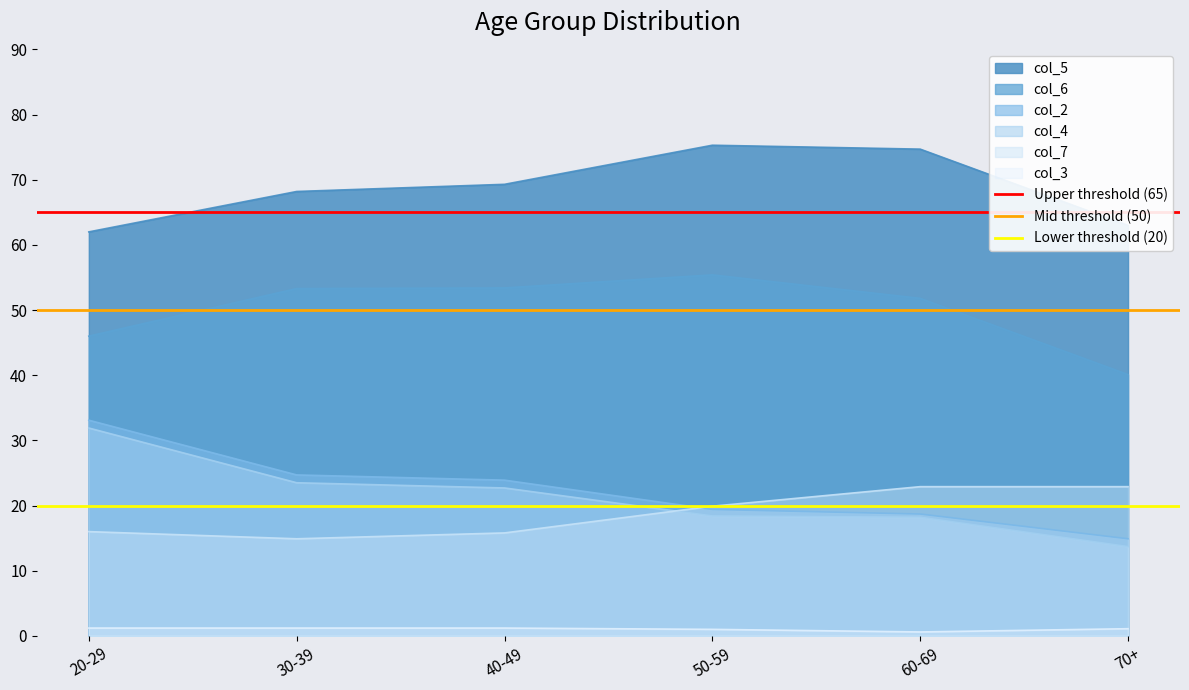

Where is Lower threshold (20) nearest to the value 20?

20-29